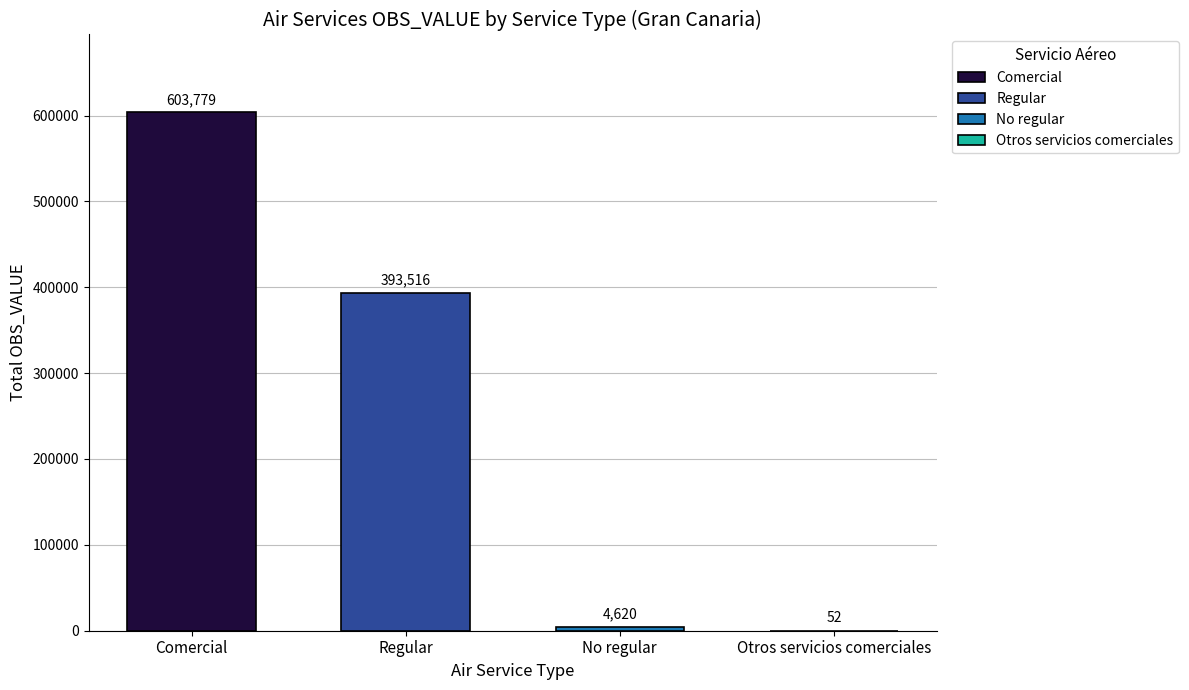

What is the sum of the values at Otros servicios comerciales and Regular?

393568